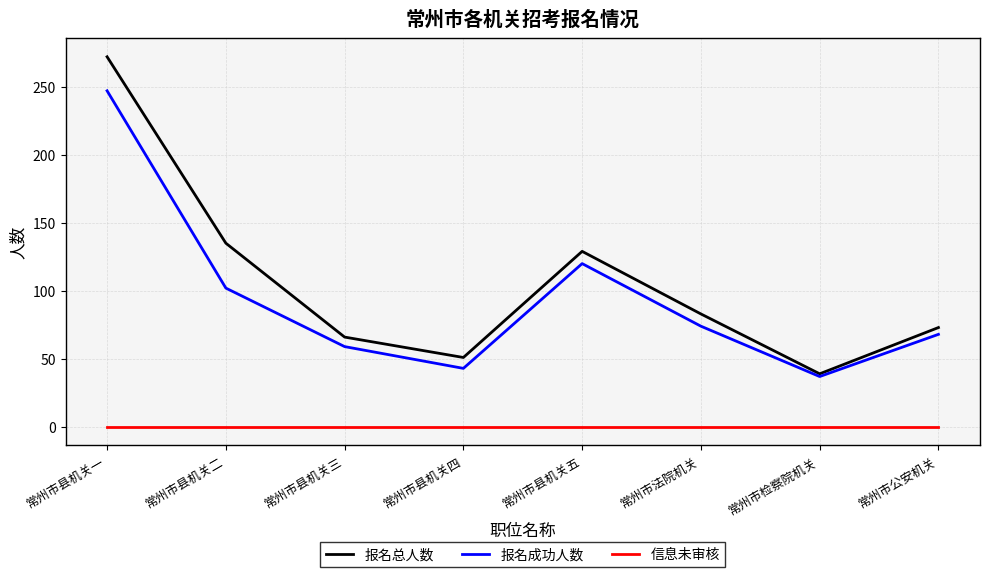

True or false: 信息未审核 has a value of 0 at 常州市公安机关.

True